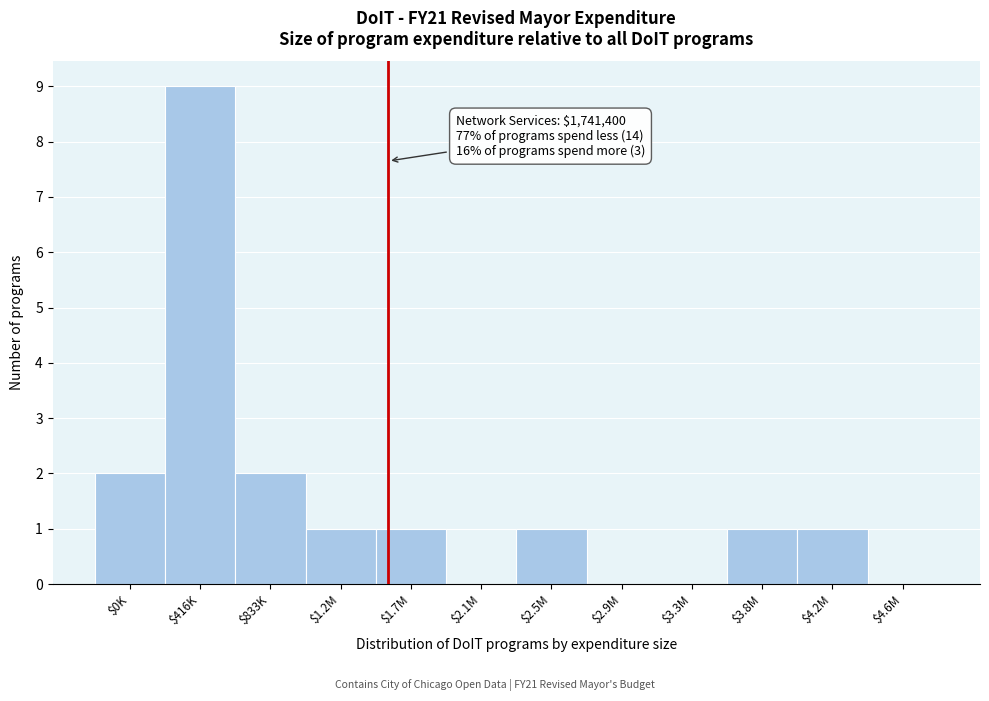

Which label corresponds to the largest value in the chart?

$416K